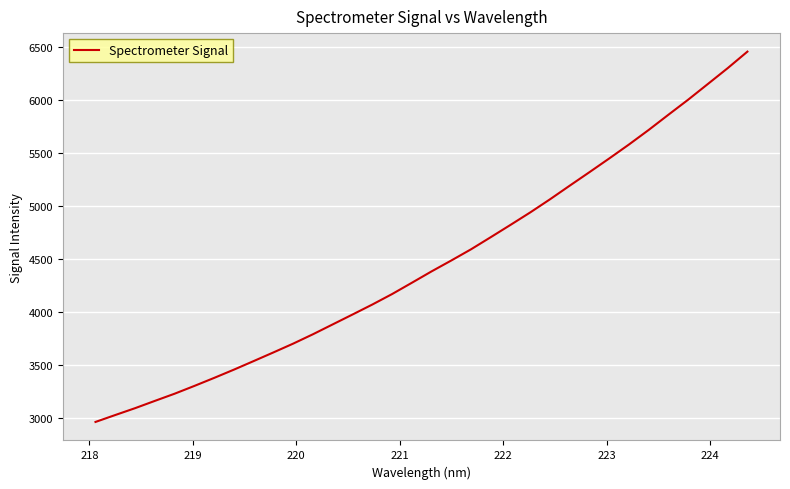

What is the maximum value shown in the chart?

6459.3